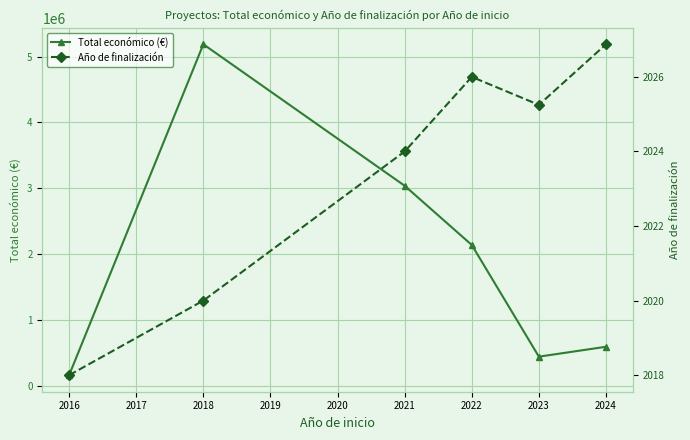

True or false: Total económico (€) and Año de finalización intersect in this chart.

False